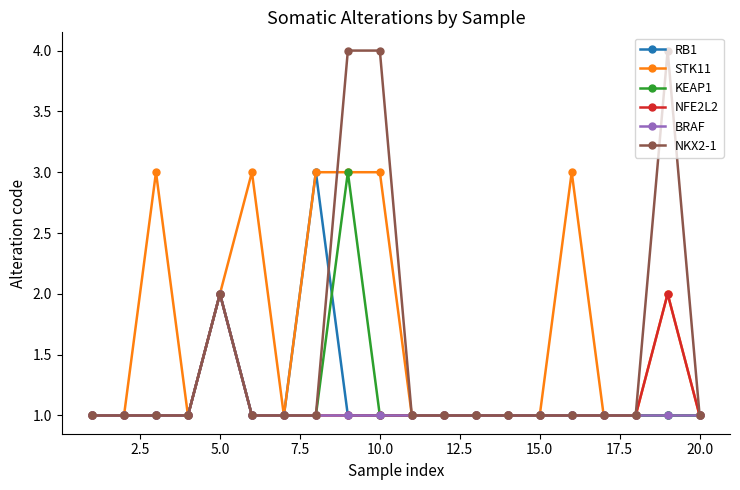

Which series has the widest spread of values?

NKX2-1